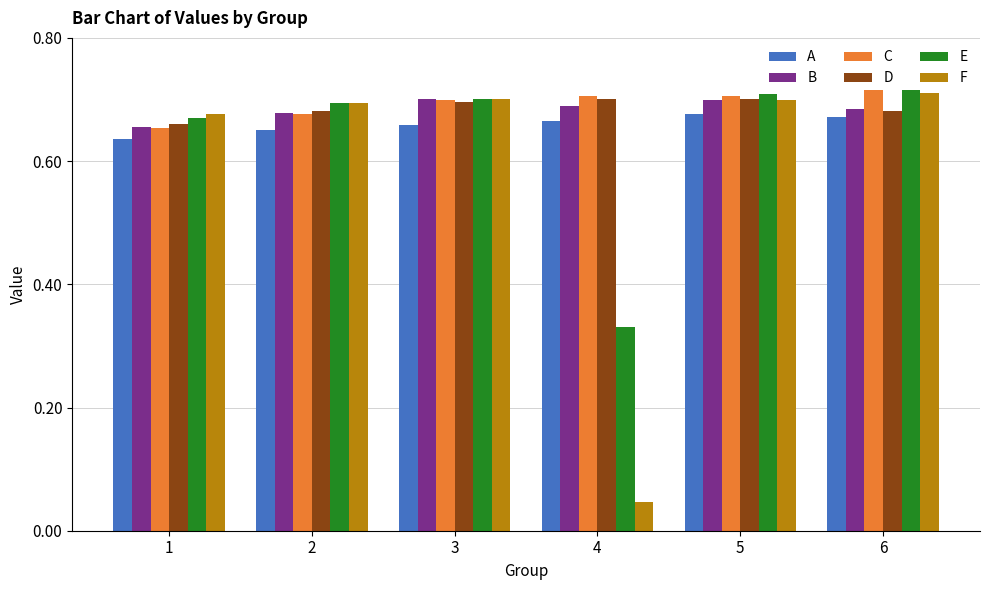

Which series has the largest range (max minus min)?

F